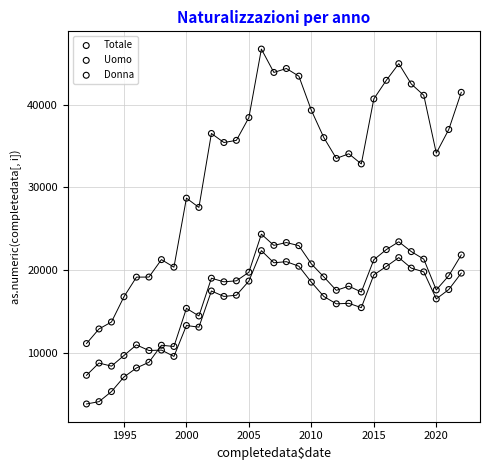

Across all data points, what is the range of Y values (max minus min)?

42876